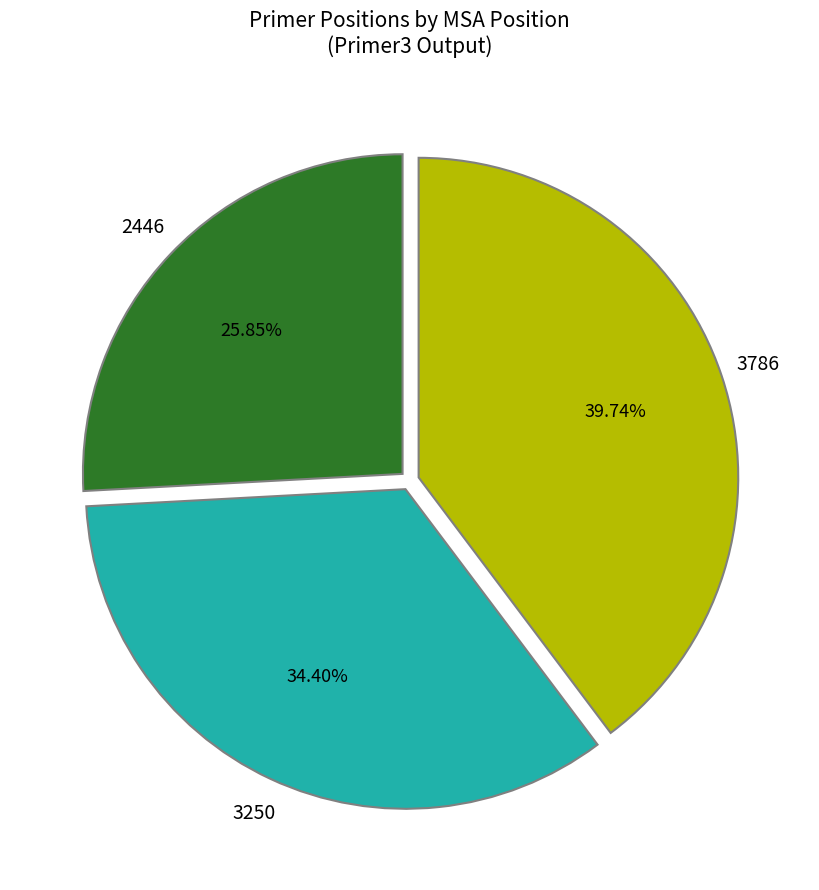

How many segments does this pie chart have?

3